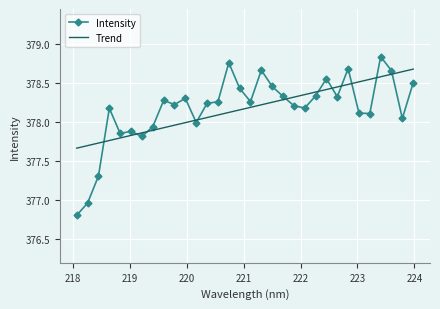

What is the lowest value of the Intensity series?

376.8